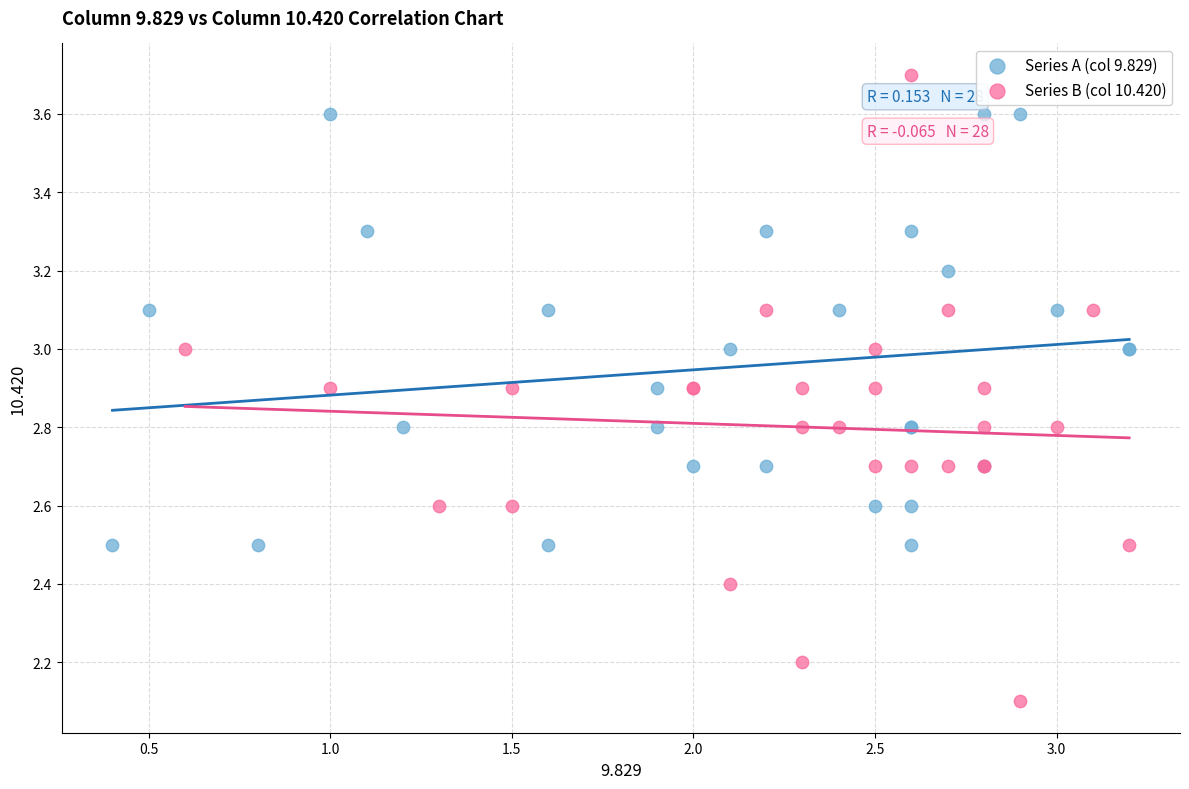

Which series reaches the minimum Y coordinate?

Series B (col 10.420)